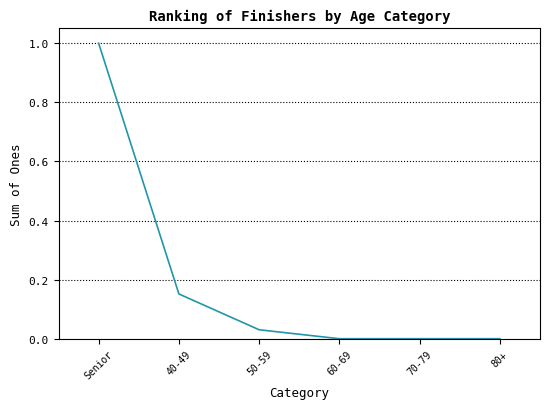

Does the chart display data point markers on the line(s)?

No